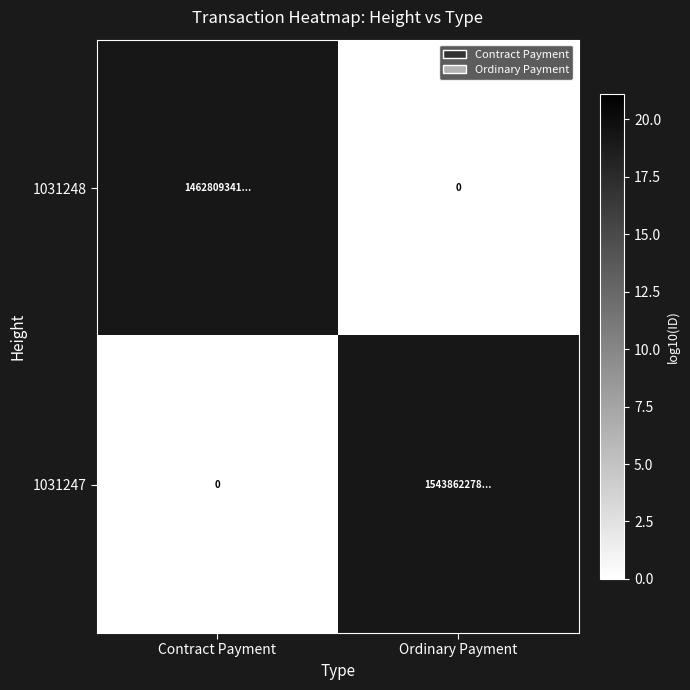

List the series in order of their overall mean, lowest first.

1031248, 1031247